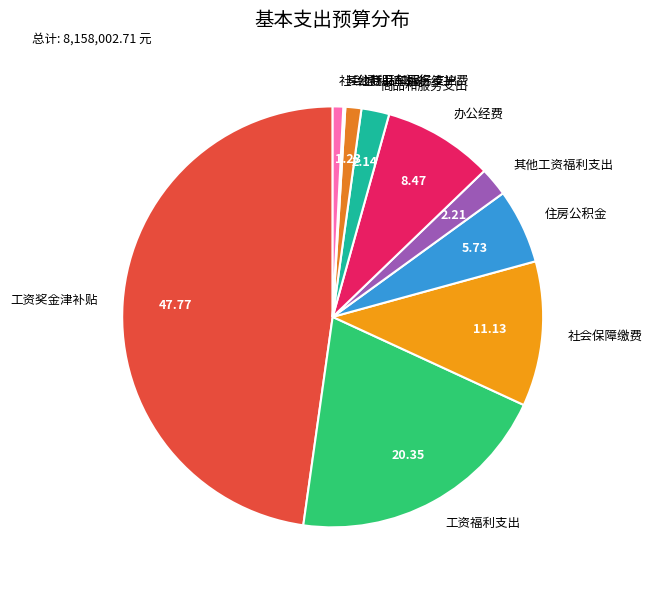

What is the largest slice in the pie chart?

工资奖金津补贴